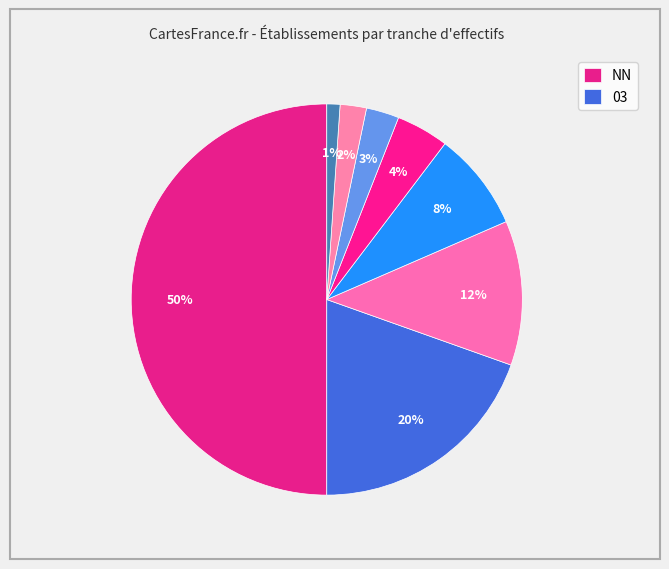

How many segments does this pie chart have?

8